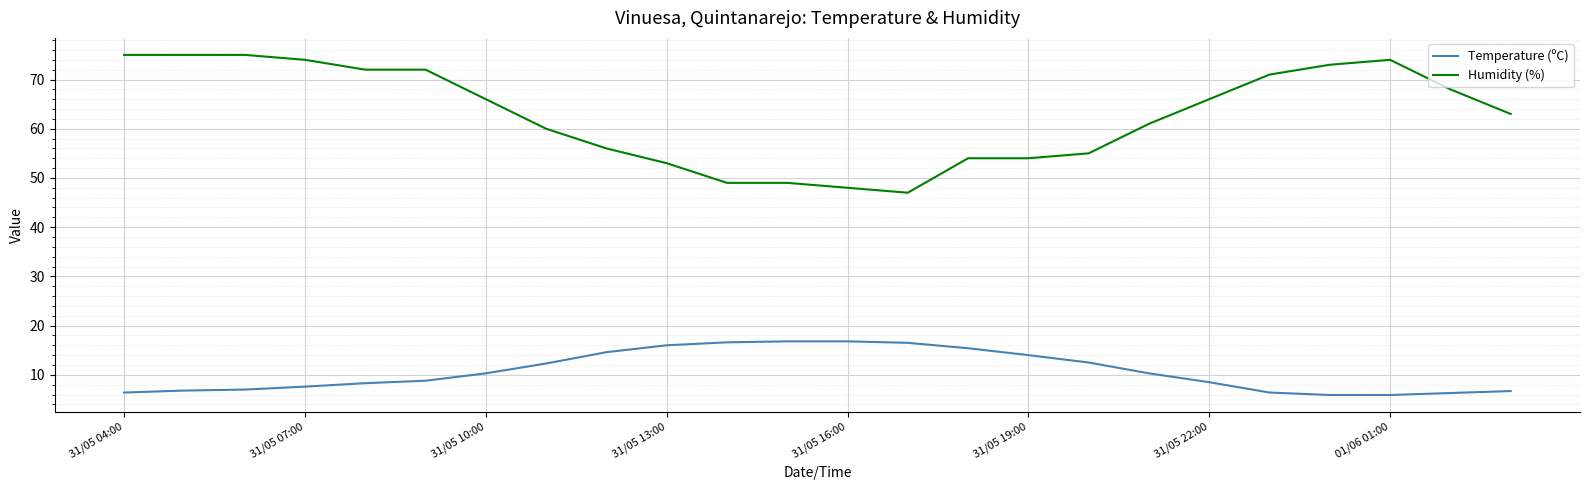

What is the difference between the maximum and minimum values in the Humidity (%) series?

28.0